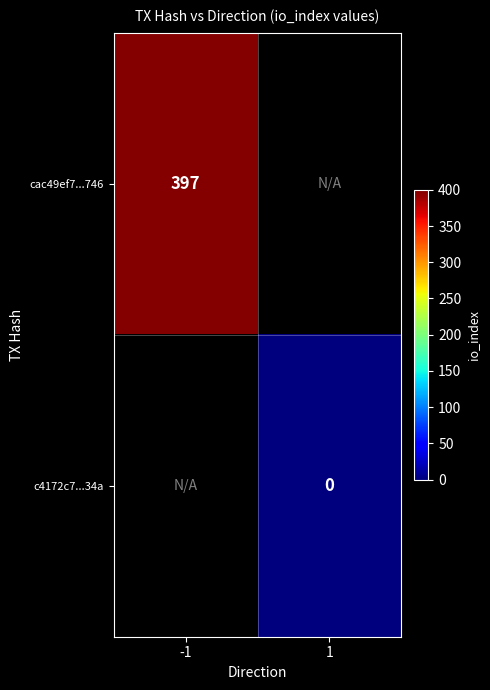

Is the value of c4172c7...34a at 1 greater than the value of cac49ef7...746 at -1?

No